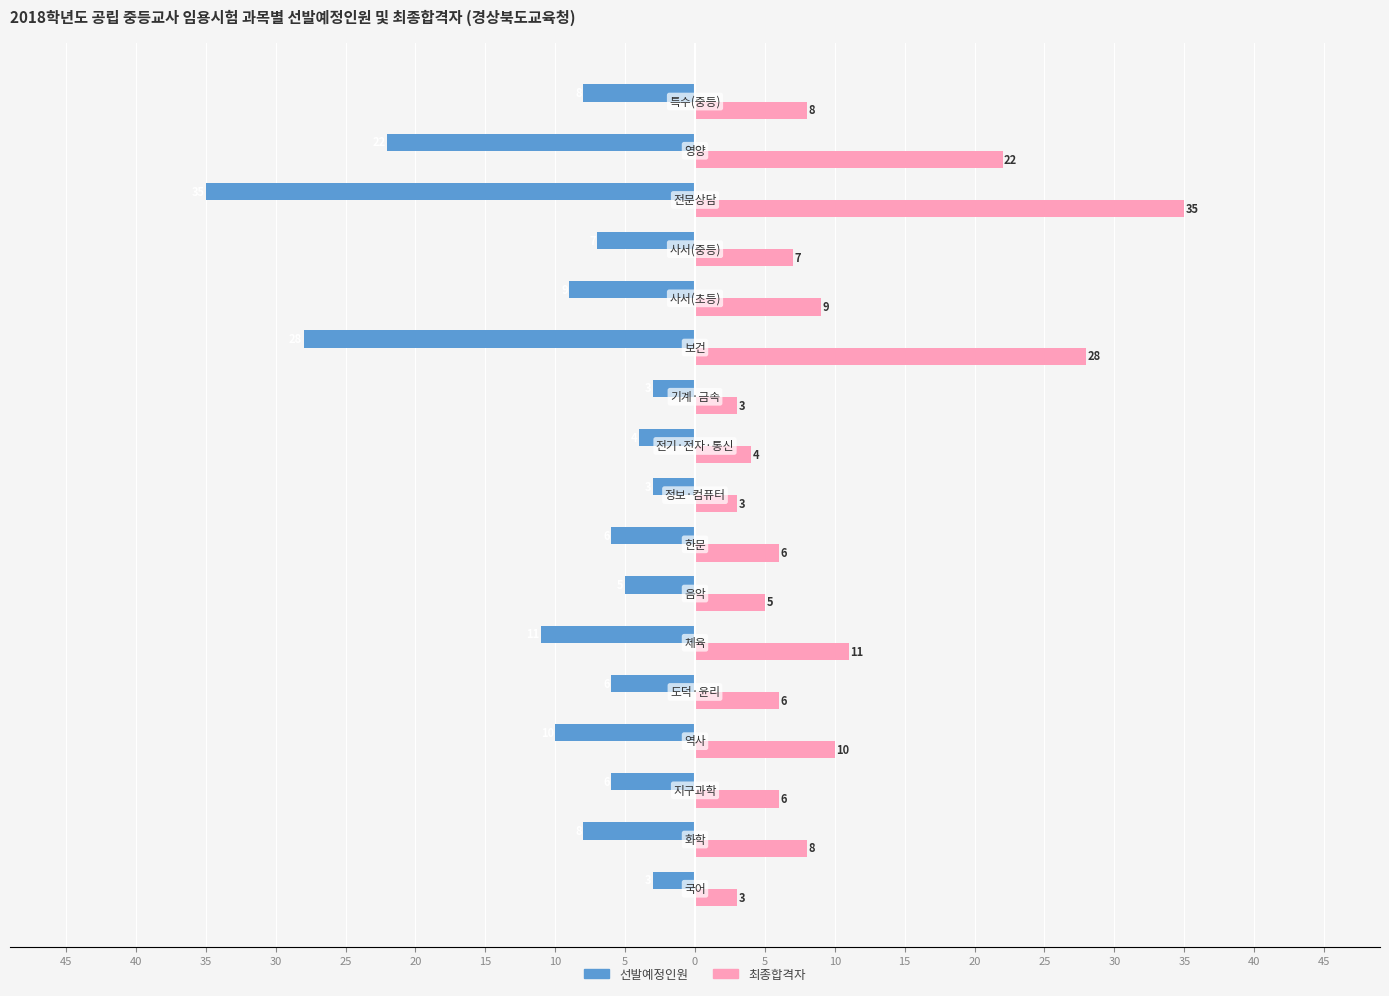

What are all the series names shown in the legend?

선발예정인원, 최종합격자